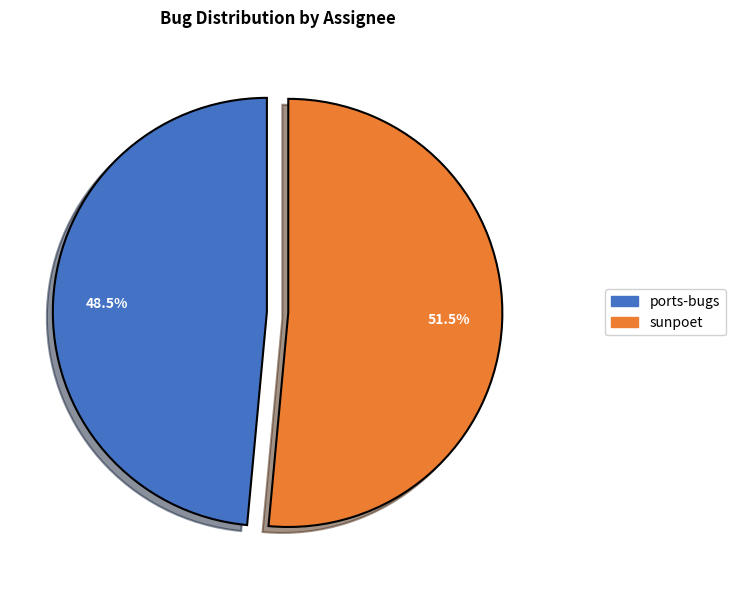

The ports-bugs slice represents 43% of the pie. True or false?

False